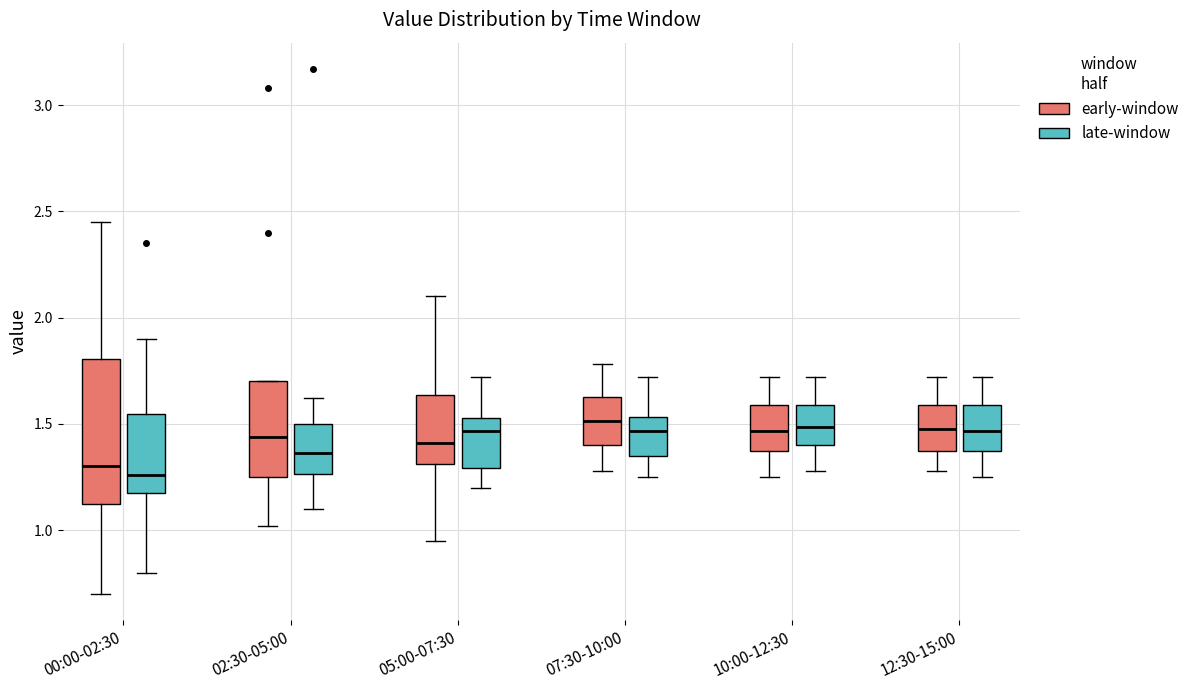

Where is the upper edge of the box for 10:00-12:30 (late-window) on the y-axis? The values are not printed on the chart, so give them approximately, as read against the axis.

1.60